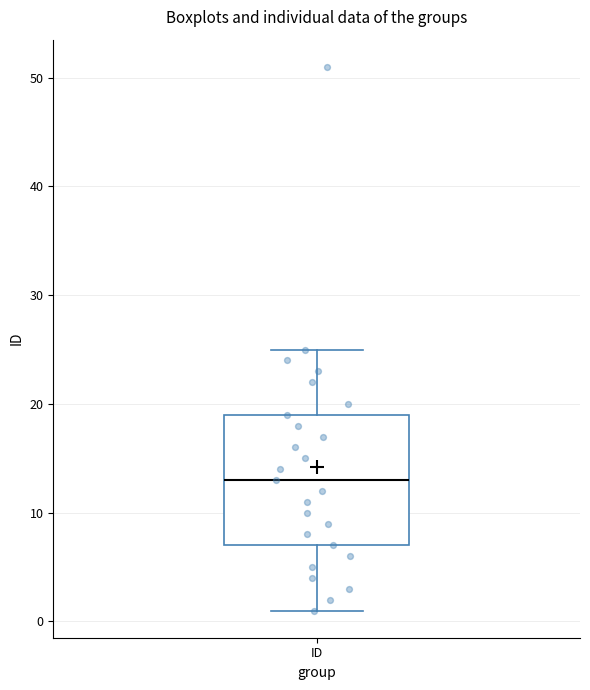

Transcribe this box plot: give where the median line is, the range the box spans, and where the two whiskers end, as read against the y-axis. The values are not printed on the chart, so give them approximately, as read against the axis.

median 13, box 7 to 19, whiskers 1 to 25